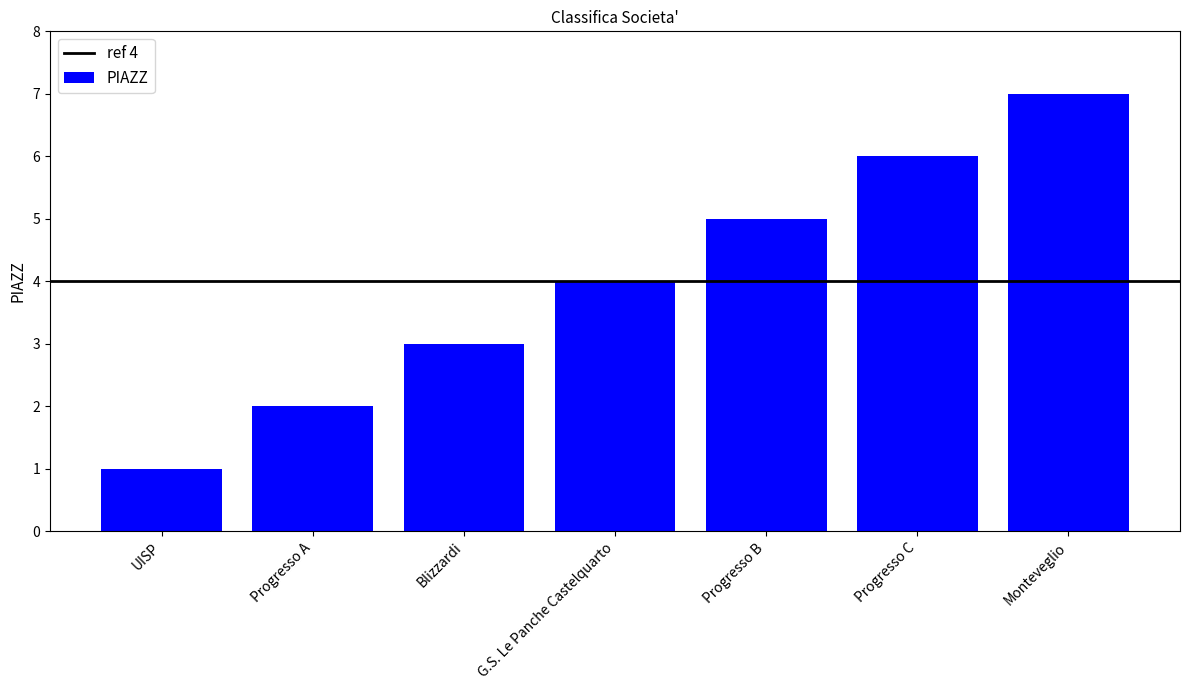

What is the difference between the maximum and second lowest values?

5